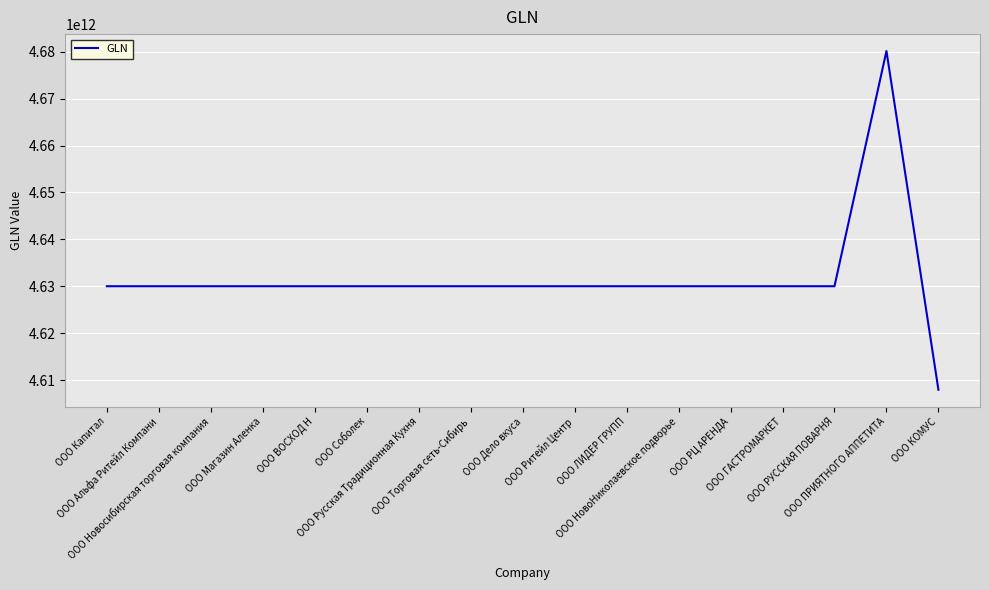

Which category has the lowest value across all series?

ООО КОМУС